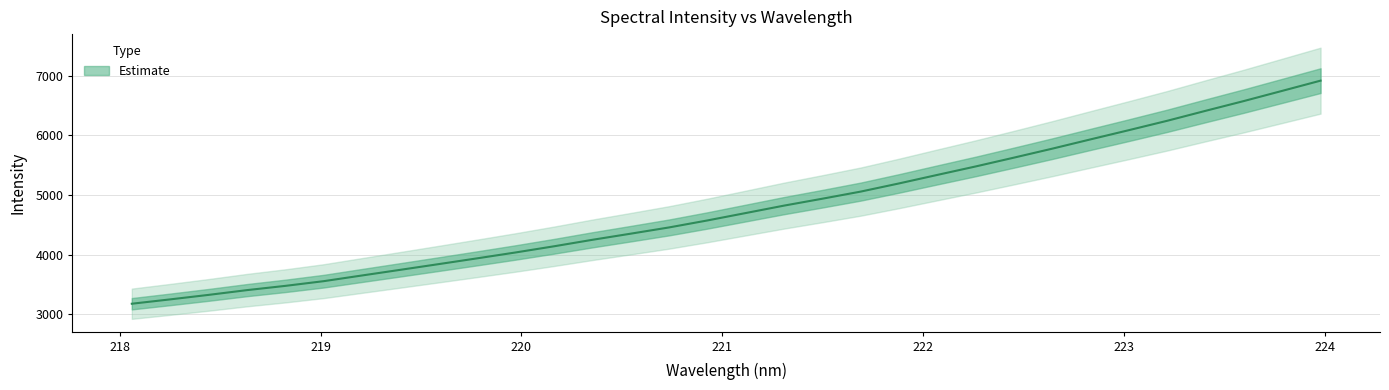

Reading left to right, transcribe all the data shown in this chart.

218.0596=3174.5	218.2508=3247.4	218.442=3322.9	218.6332=3402.9	218.8244=3474.3	219.0156=3553.3	219.2067=3649.0	219.3979=3744.1	219.589=3839.9	219.7801=3936.6	219.9712=4035.2	220.1623=4138.6	220.3533=4247.4	220.5444=4350.4	220.7354=4455.3	220.9264=4572.4	221.1174=4696.9	221.3083=4821.6	221.4993=4937.6	221.6902=5057.0	221.8812=5194.2	222.0721=5337.4	222.263=5479.3	222.4538=5627.4	222.6447=5778.1	222.8355=5934.1	223.0264=6088.8	223.2172=6246.2	223.408=6413.2	223.5987=6577.4	223.7895=6748.1	223.9802=6919.3